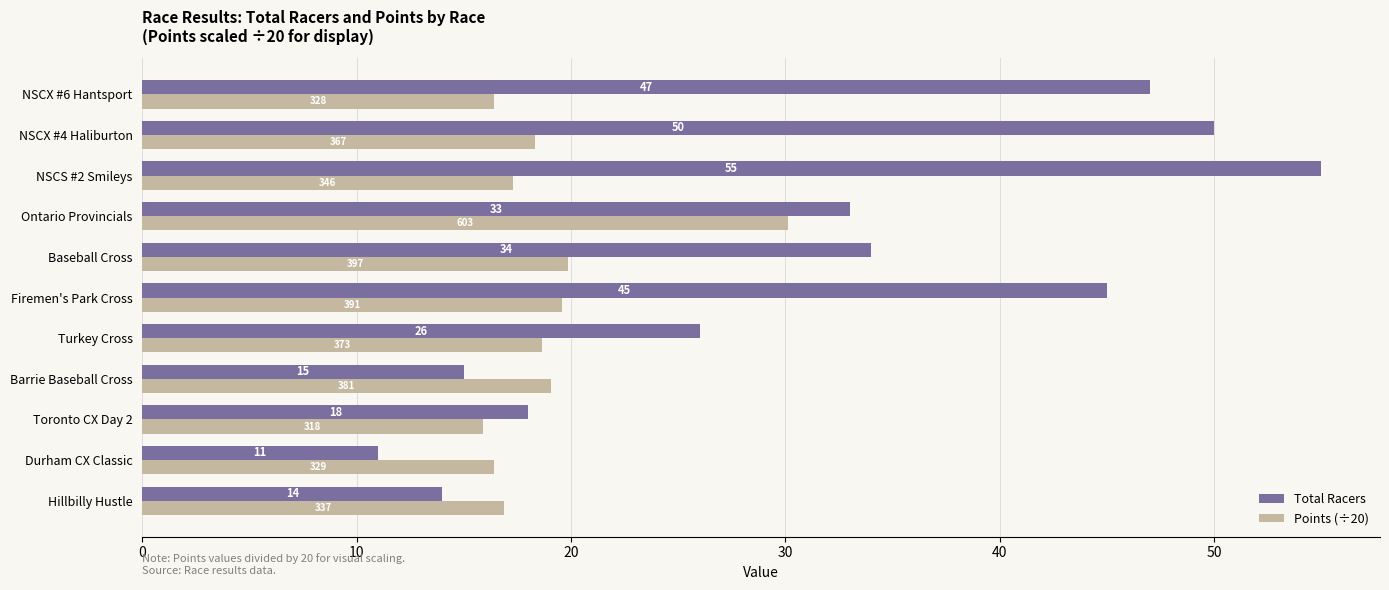

Is the value of Points (÷20) at NSCX #6 Hantsport greater than the value of Total Racers at NSCX #4 Haliburton?

No